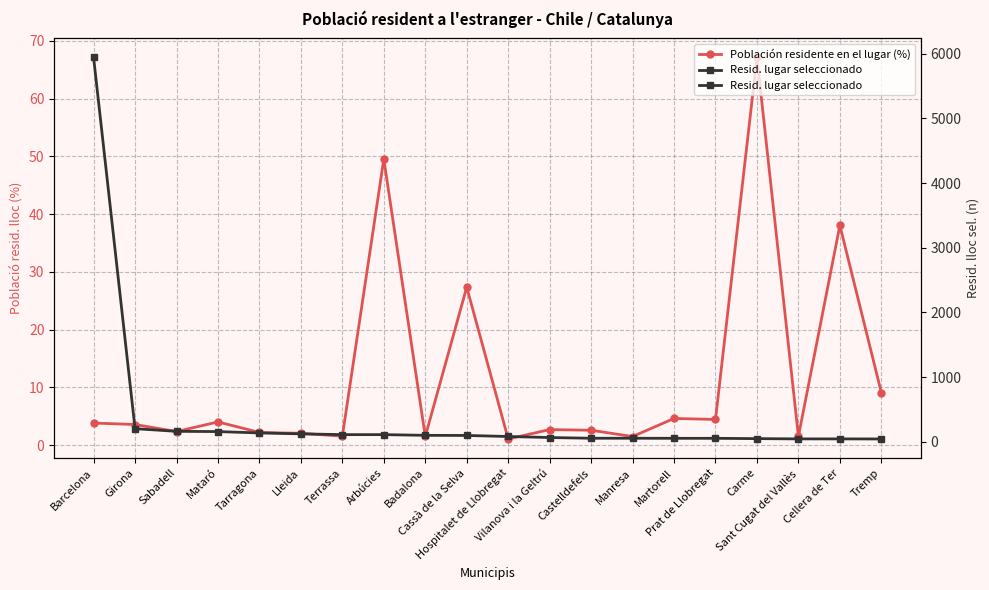

What is the minimum value shown in the chart?

1.1